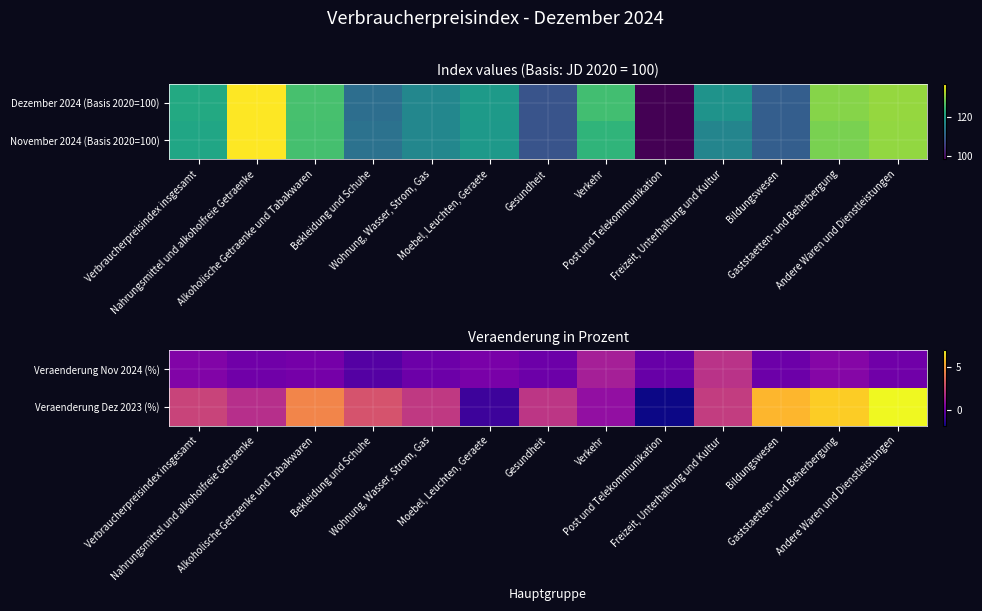

Where does the Veraenderung Dez 2023 (%) series first go above 2?

Verbraucherpreisindex insgesamt